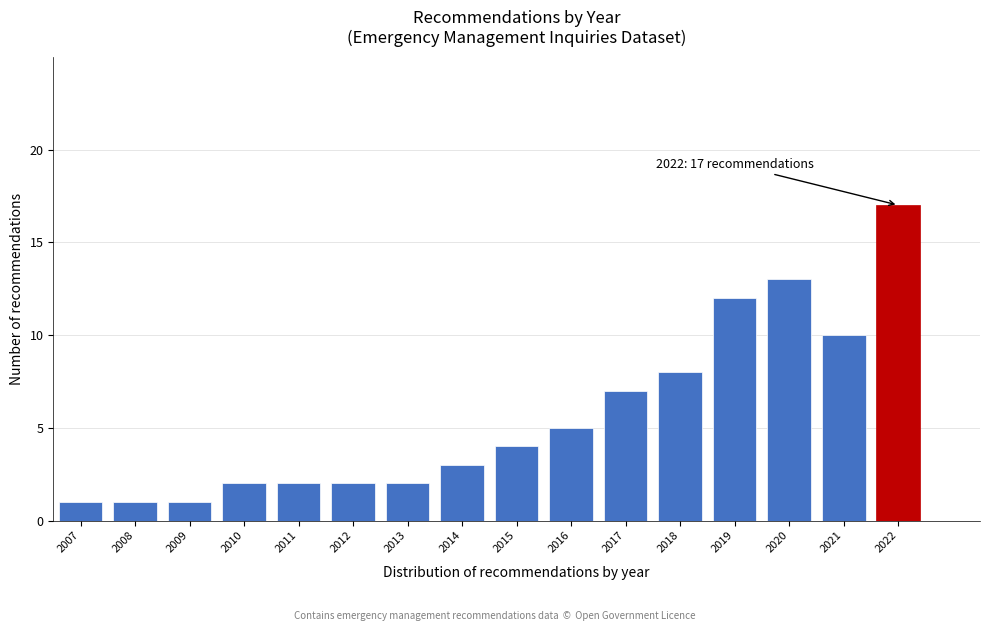

Reading left to right, extract all data points from this chart.

2007=1	2008=1	2009=1	2010=2	2011=2	2012=2	2013=2	2014=3	2015=4	2016=5	2017=7	2018=8	2019=12	2020=13	2021=10	2022=17